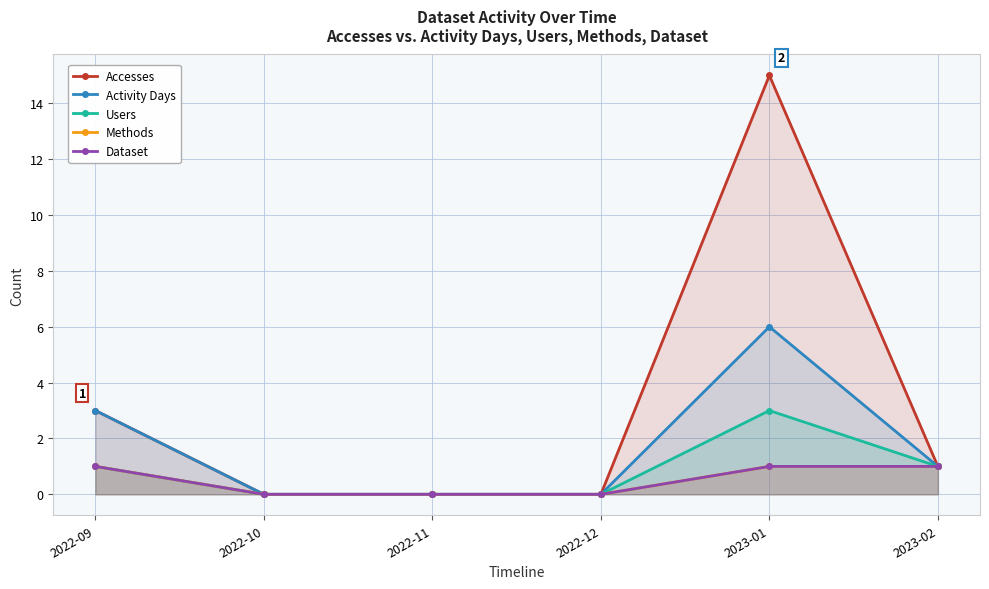

Is it true that Users equals 4 at 2023-01?

False